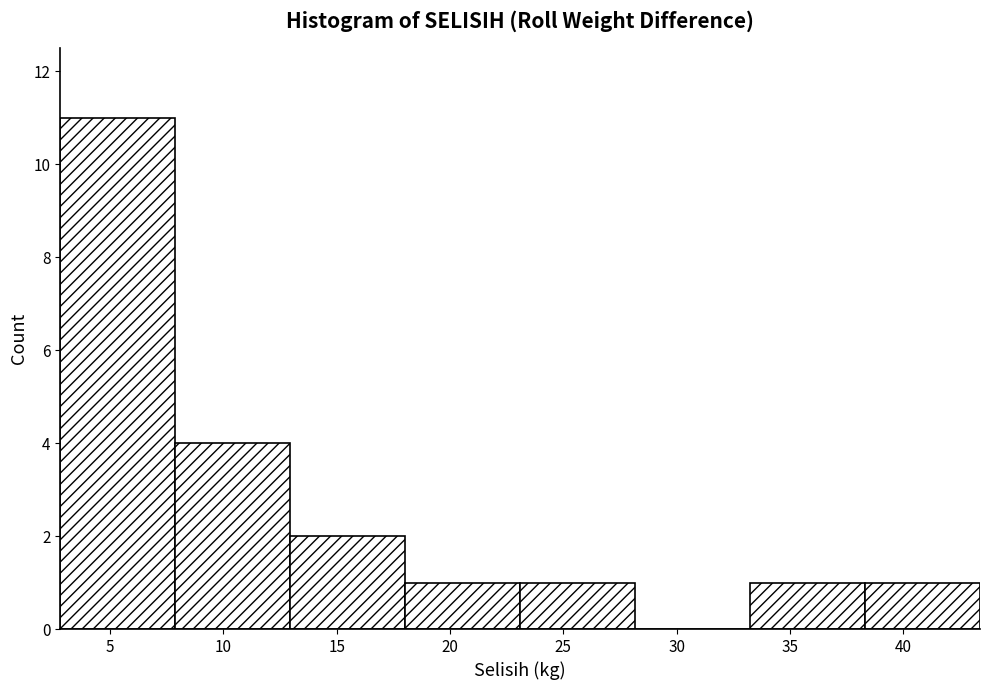

Reading left to right, transcribe this chart: for each bar, give the range it covers on the x-axis and its height. Neither the bar edges nor the heights are printed on the chart, so give them approximately, as read against the axes.

3.0 to 8.0: 11
8.0 to 13.0: 4
13.0 to 18.0: 2
18.0 to 23.0: 1
23.0 to 28.0: 1
28.0 to 33.0: 0
33.0 to 38.5: 1
38.5 to 43.5: 1